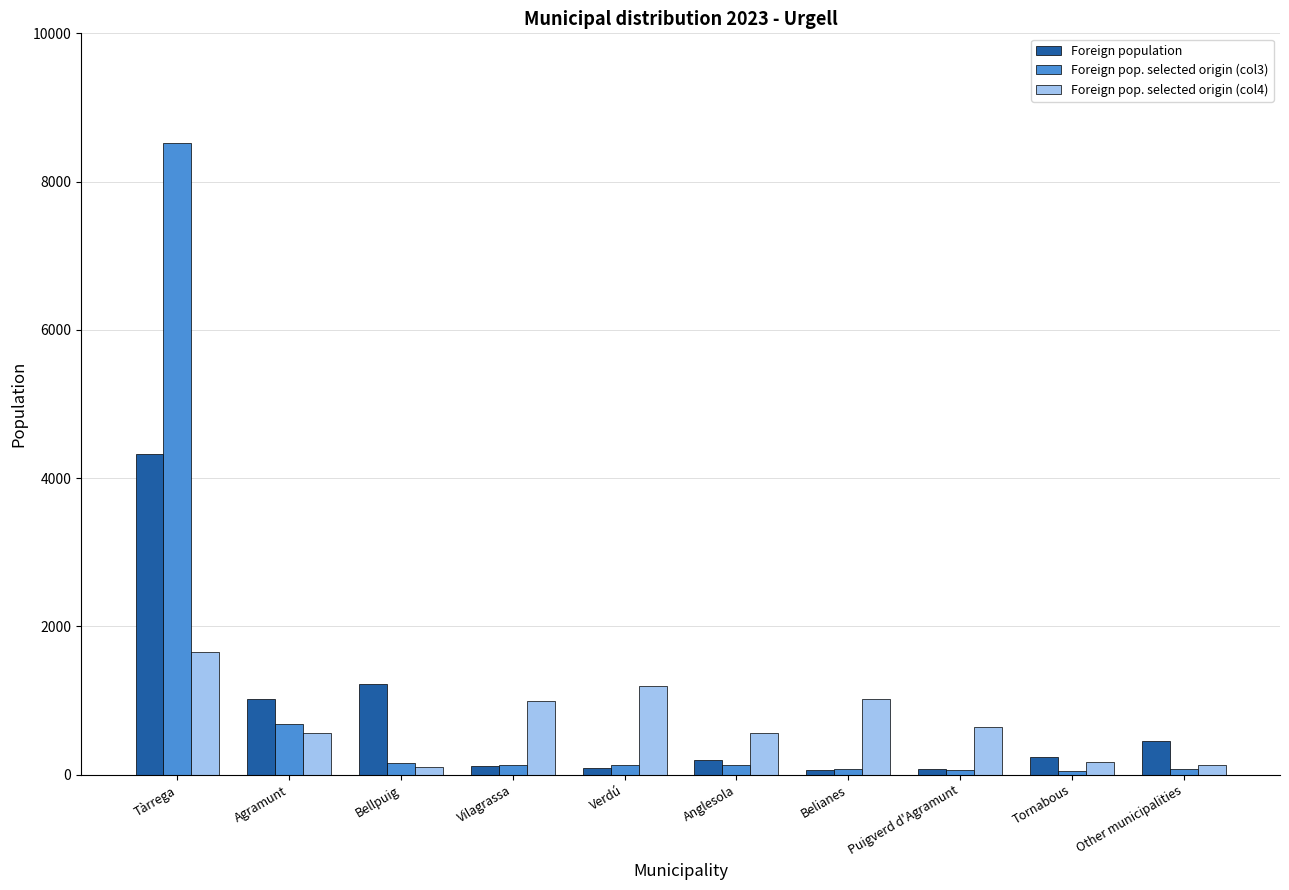

Which category has the highest value across all series?

Tàrrega